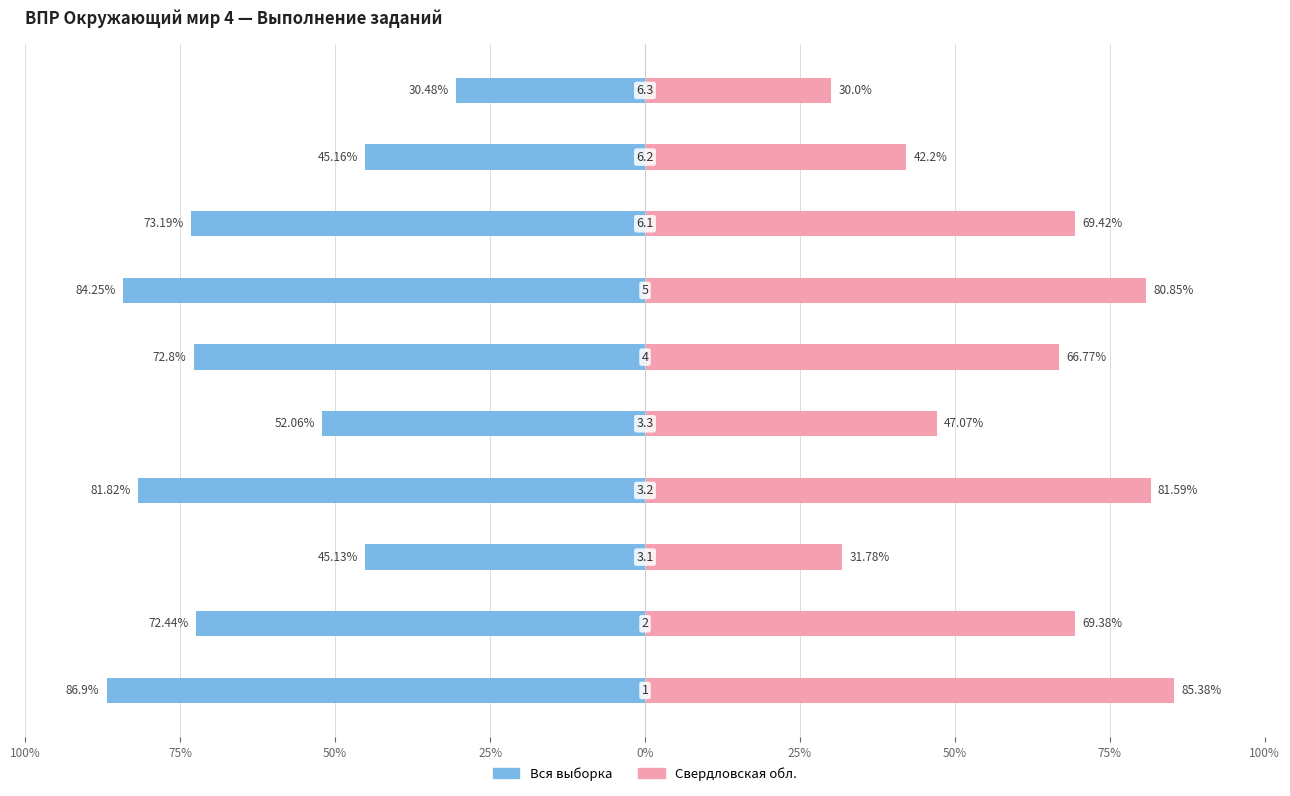

How many groups of bars are there?

10